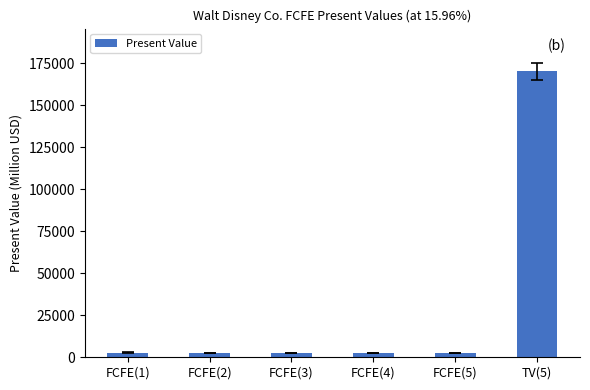

What is the sum of all values?

182902